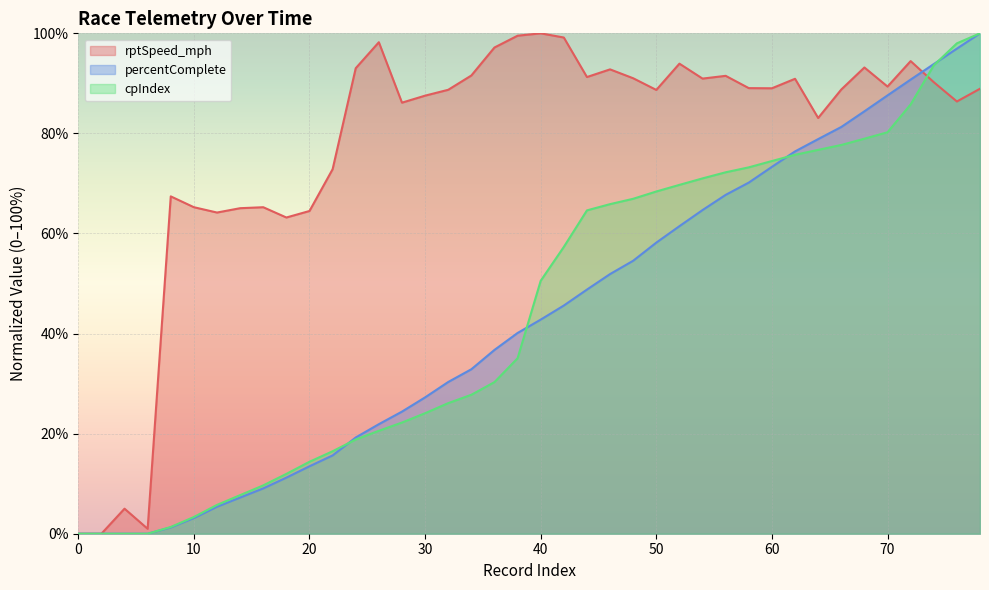

Where do rptSpeed_mph and percentComplete first cross each other?

72 and 74